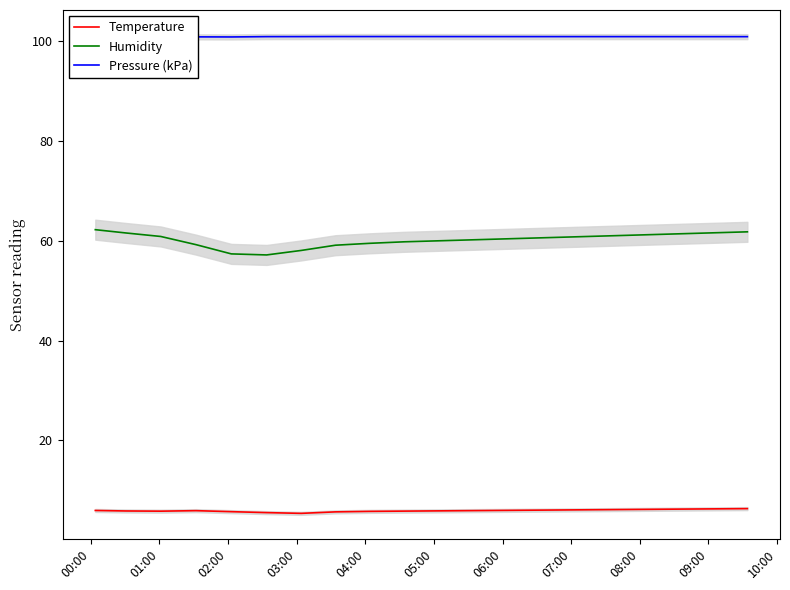

Which series has the largest range (max minus min)?

Humidity